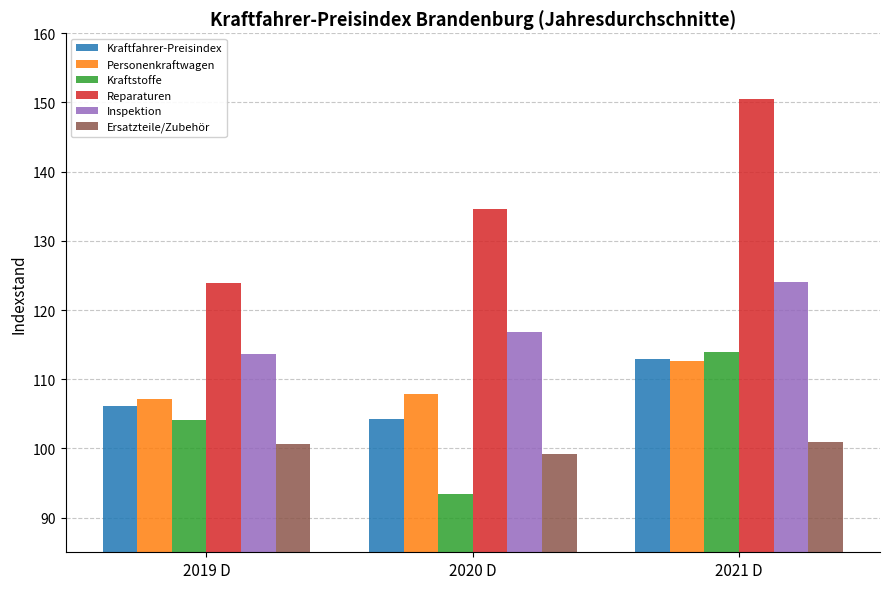

What is the average value of the Kraftfahrer-Preisindex series?

107.8